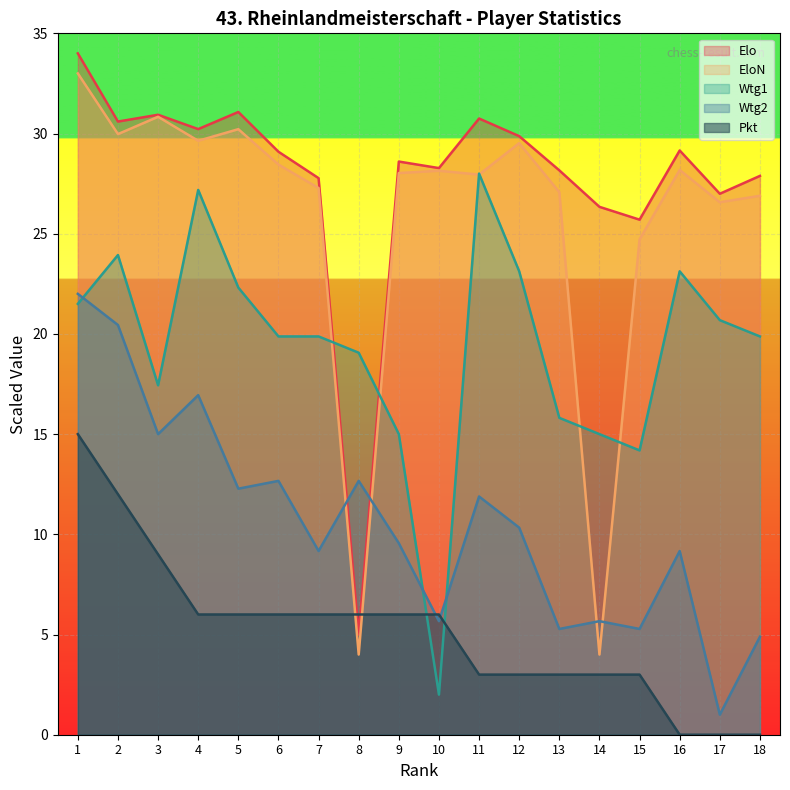

Between 4 and 2, which is larger?

2